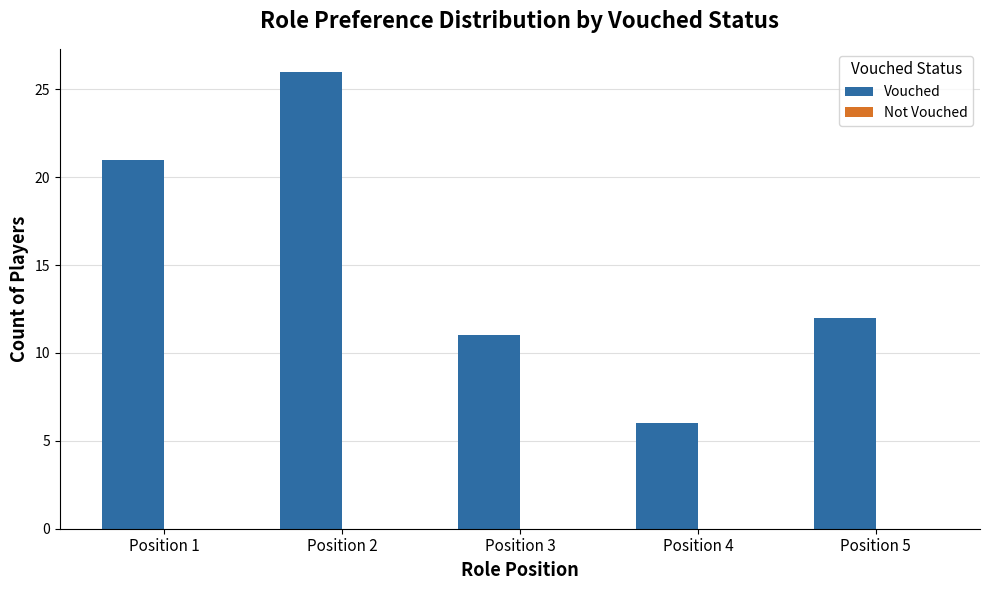

Rank the categories by value from highest to lowest.

Position 2, Position 1, Position 5, Position 3, Position 4